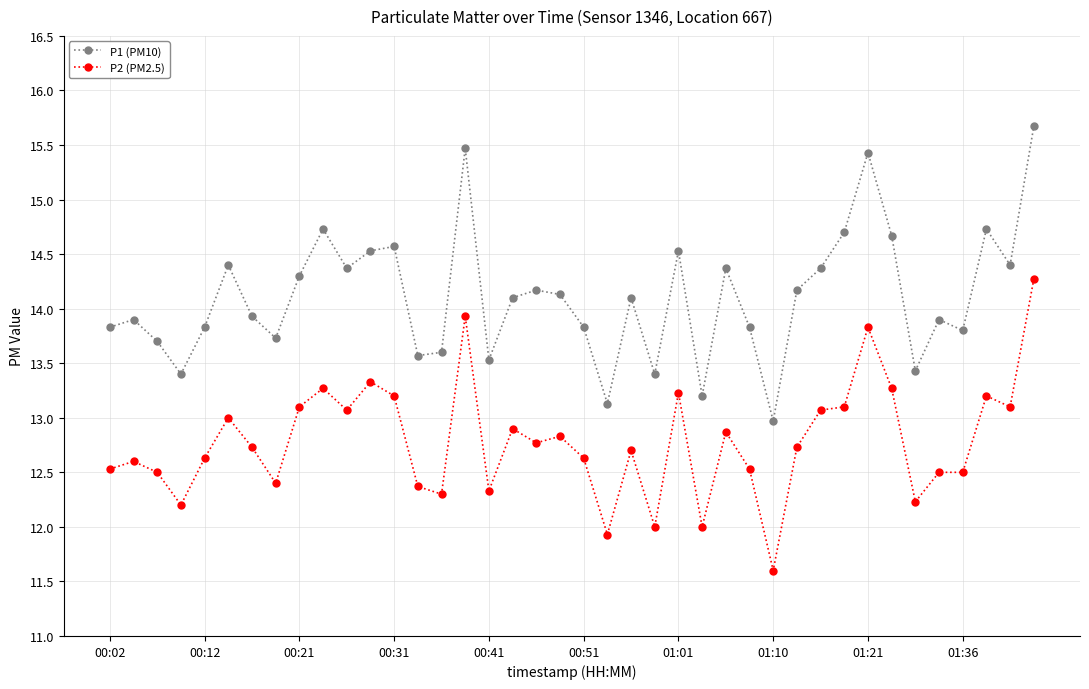

Is this an area chart (filled region under the line)?

No